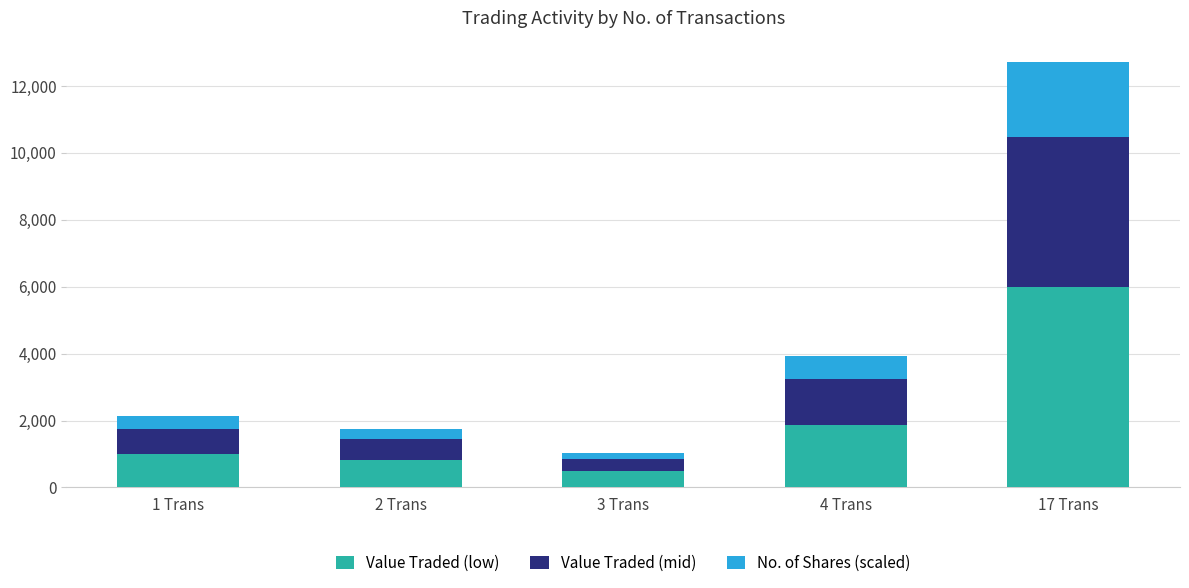

Does the chart contain stacked bars?

Yes